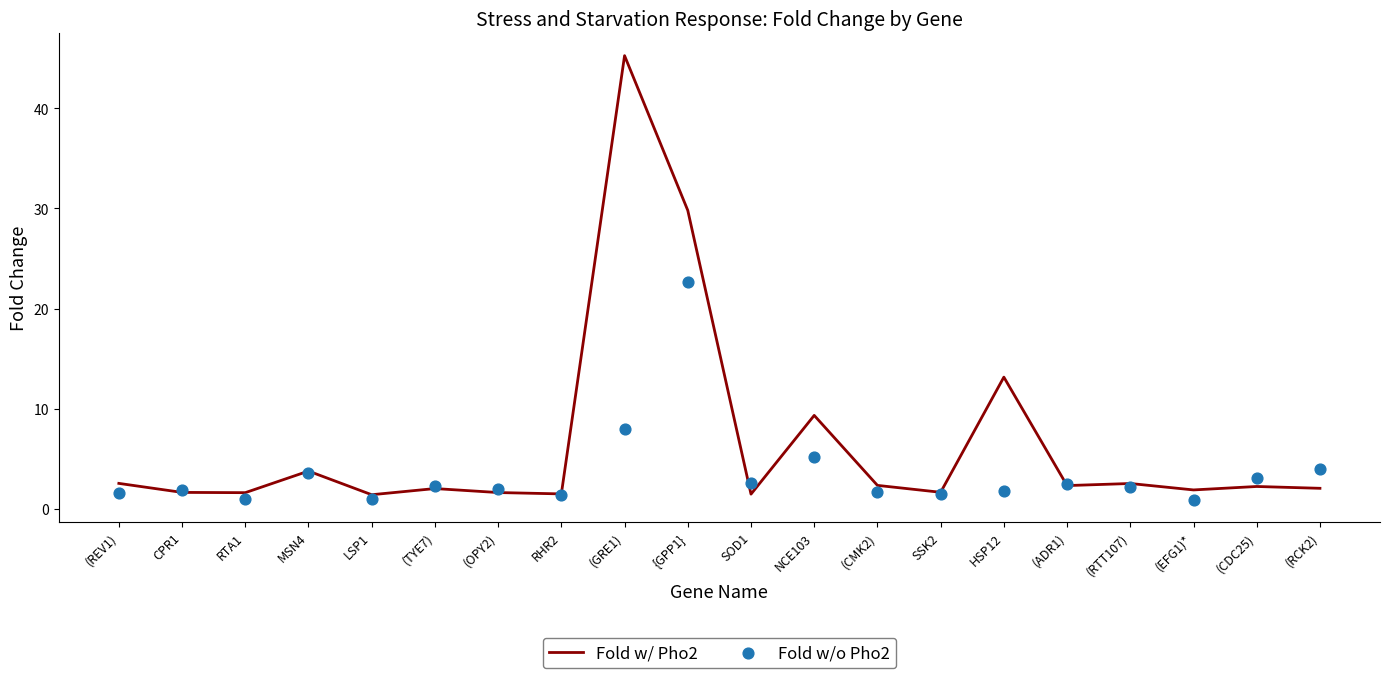

Which series reaches the minimum Y coordinate?

Fold w/o Pho2